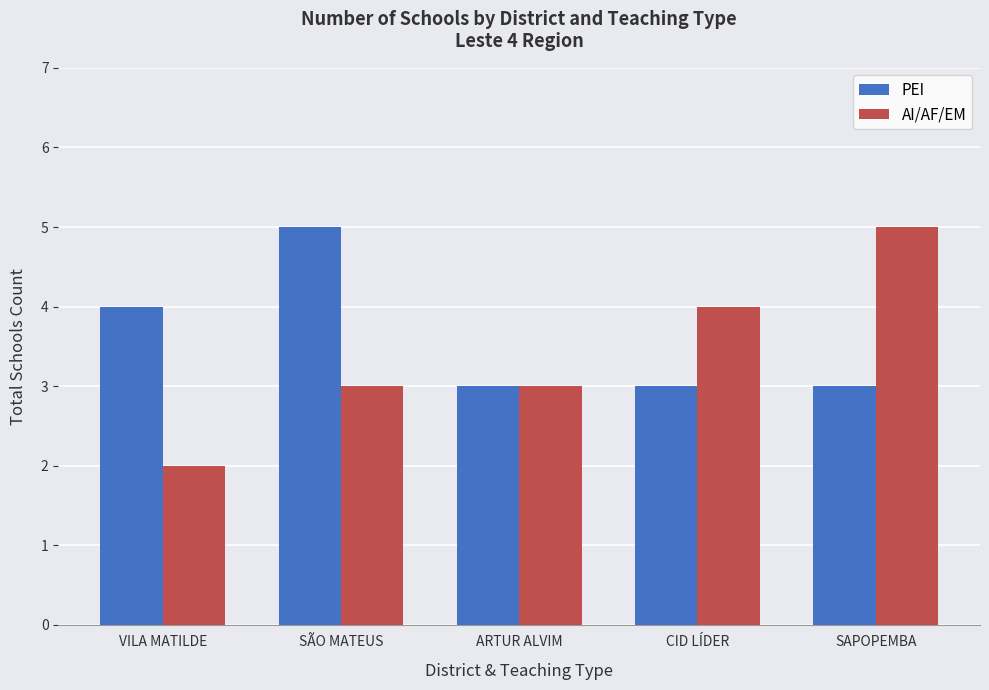

What is the difference between the second highest and minimum values in the PEI series?

1